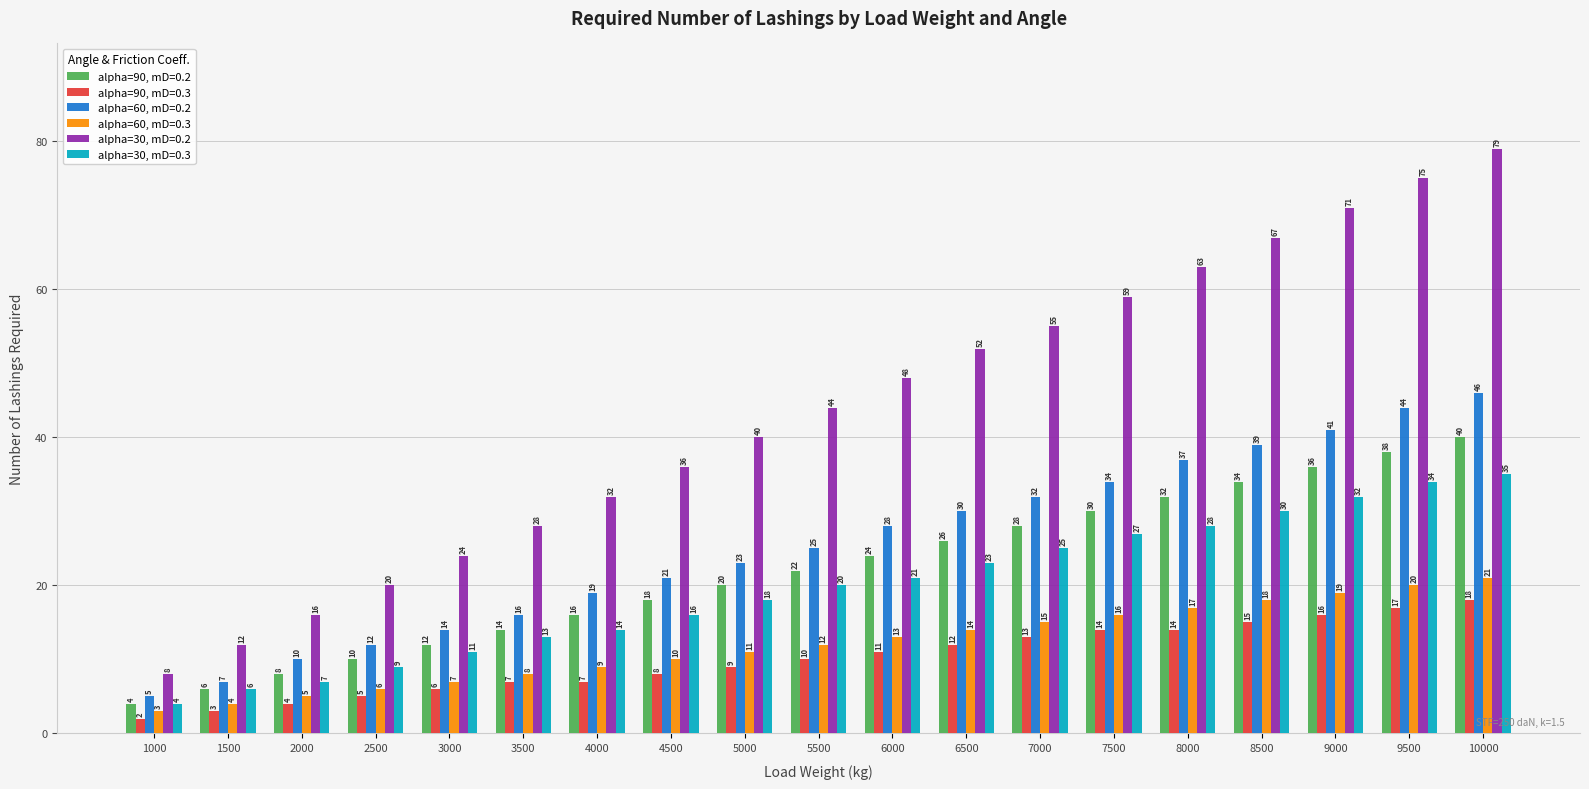

What is the greatest value displayed?

79